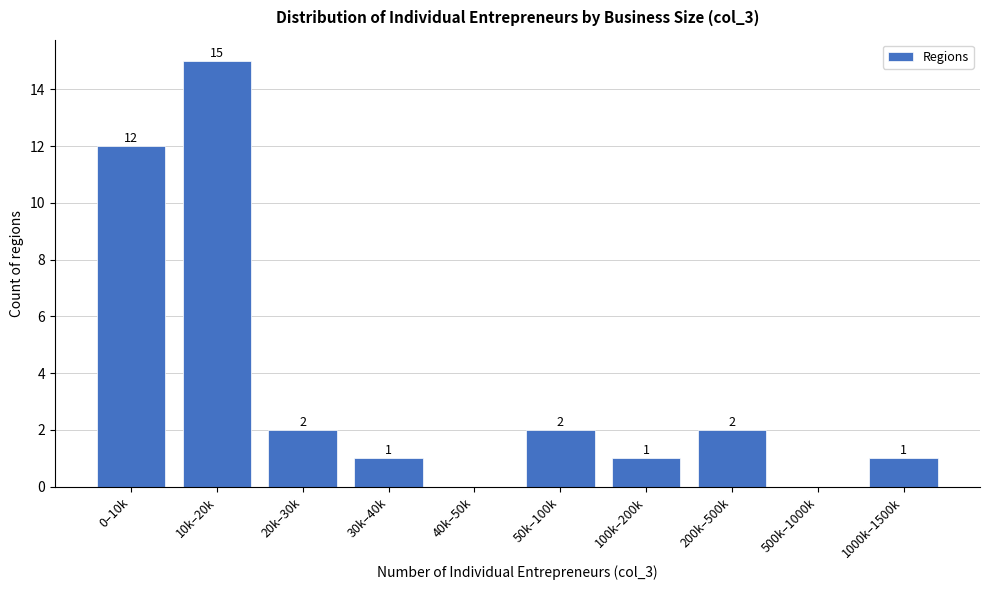

Reading left to right, list all the values displayed in this chart.

0–10k=12	10k–20k=15	20k–30k=2	30k–40k=1	40k–50k=0	50k–100k=2	100k–200k=1	200k–500k=2	500k–1000k=0	1000k–1500k=1